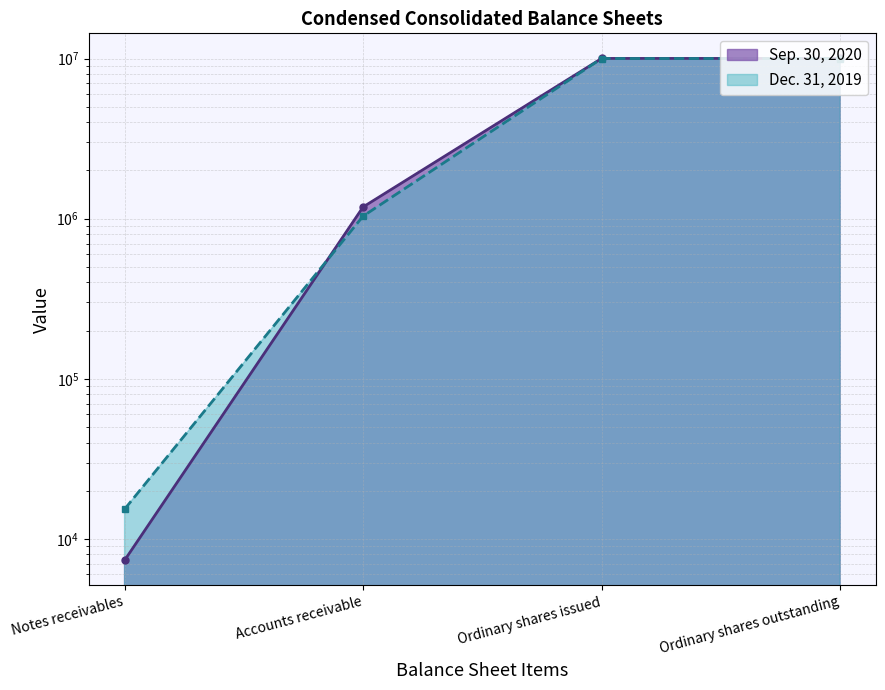

Which series has the largest total across all categories?

Sep. 30, 2020